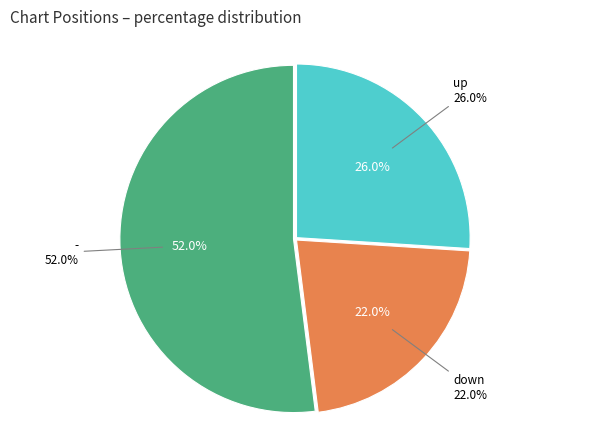

To the nearest percent, what is the average slice percentage?

33%